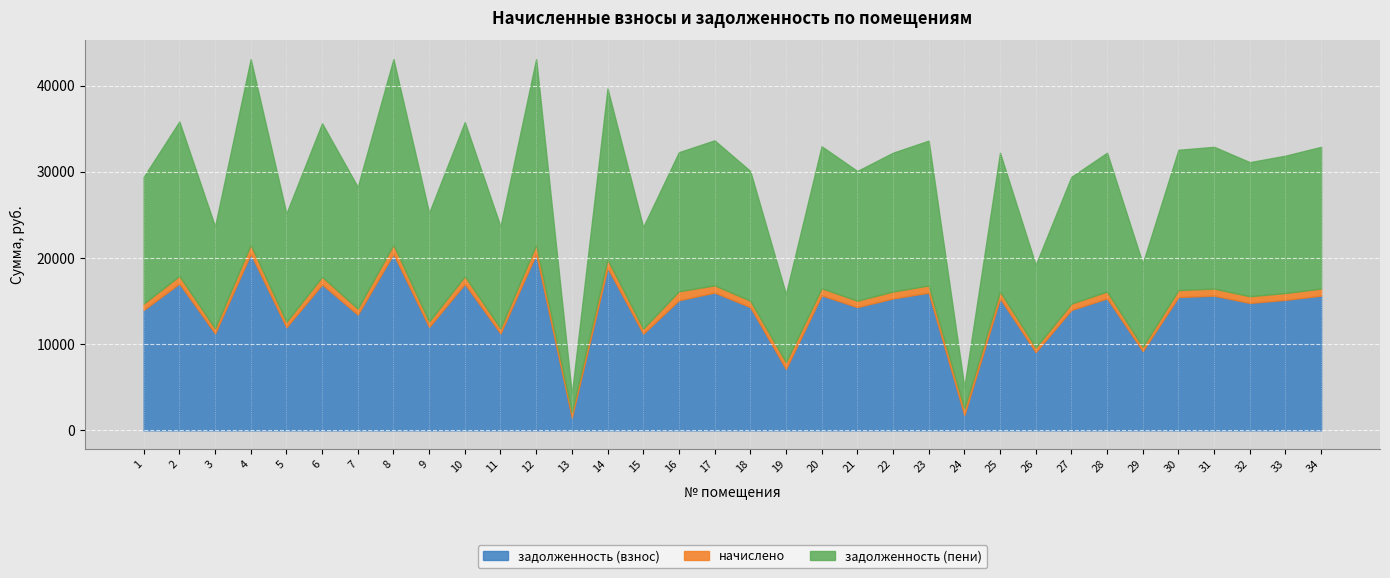

At which label does задолженность (пени) reach its peak?

4